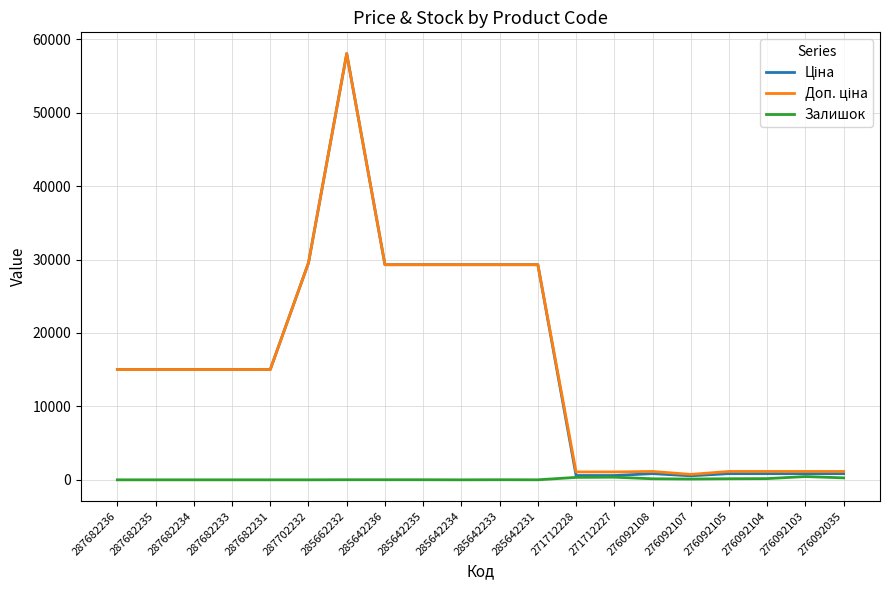

The Залишок series shows 0.0 at 287682234. True or false?

True